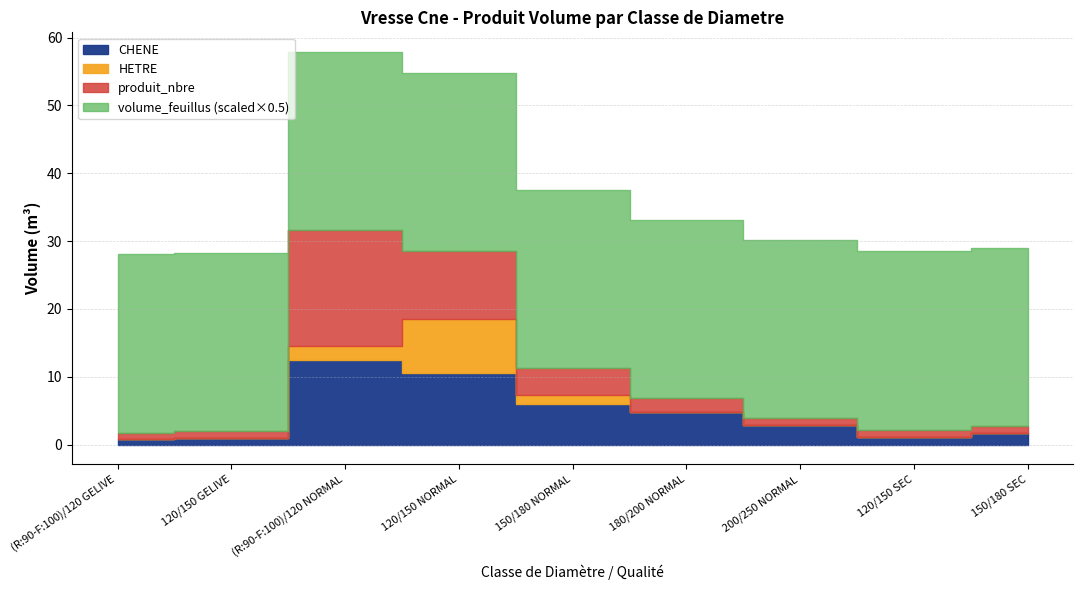

Reading right to left, list all the values displayed in this chart.

CHENE: 1.7	1.1	2.9	4.8	6.0	10.5	12.5	1.0	0.8
HETRE: 0.0	0.0	0.0	0.0	1.3	8.0	2.1	0.0	0.0
produit_nbre: 1.0	1.0	1.0	2.0	4.0	10.0	17.0	1.0	1.0
volume_feuillus: 52.6	52.6	52.6	52.6	52.6	52.6	52.6	52.6	52.6